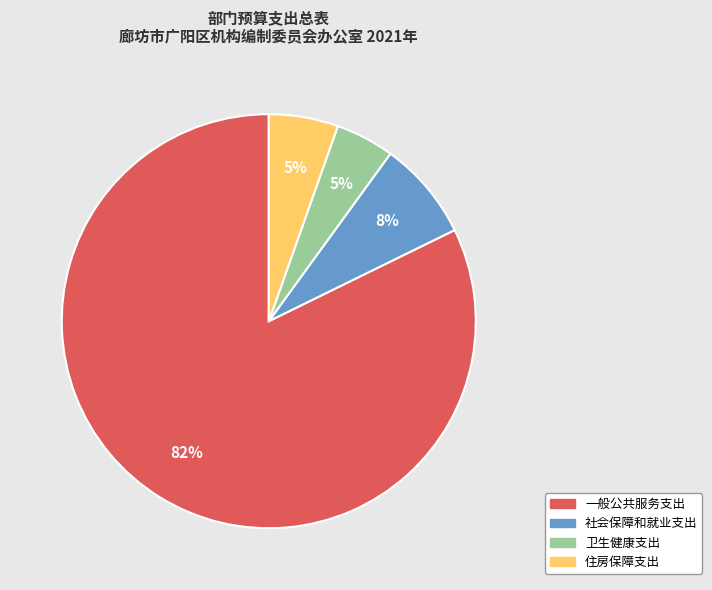

To the nearest percent, what percentage of the pie is 住房保障支出?

5%